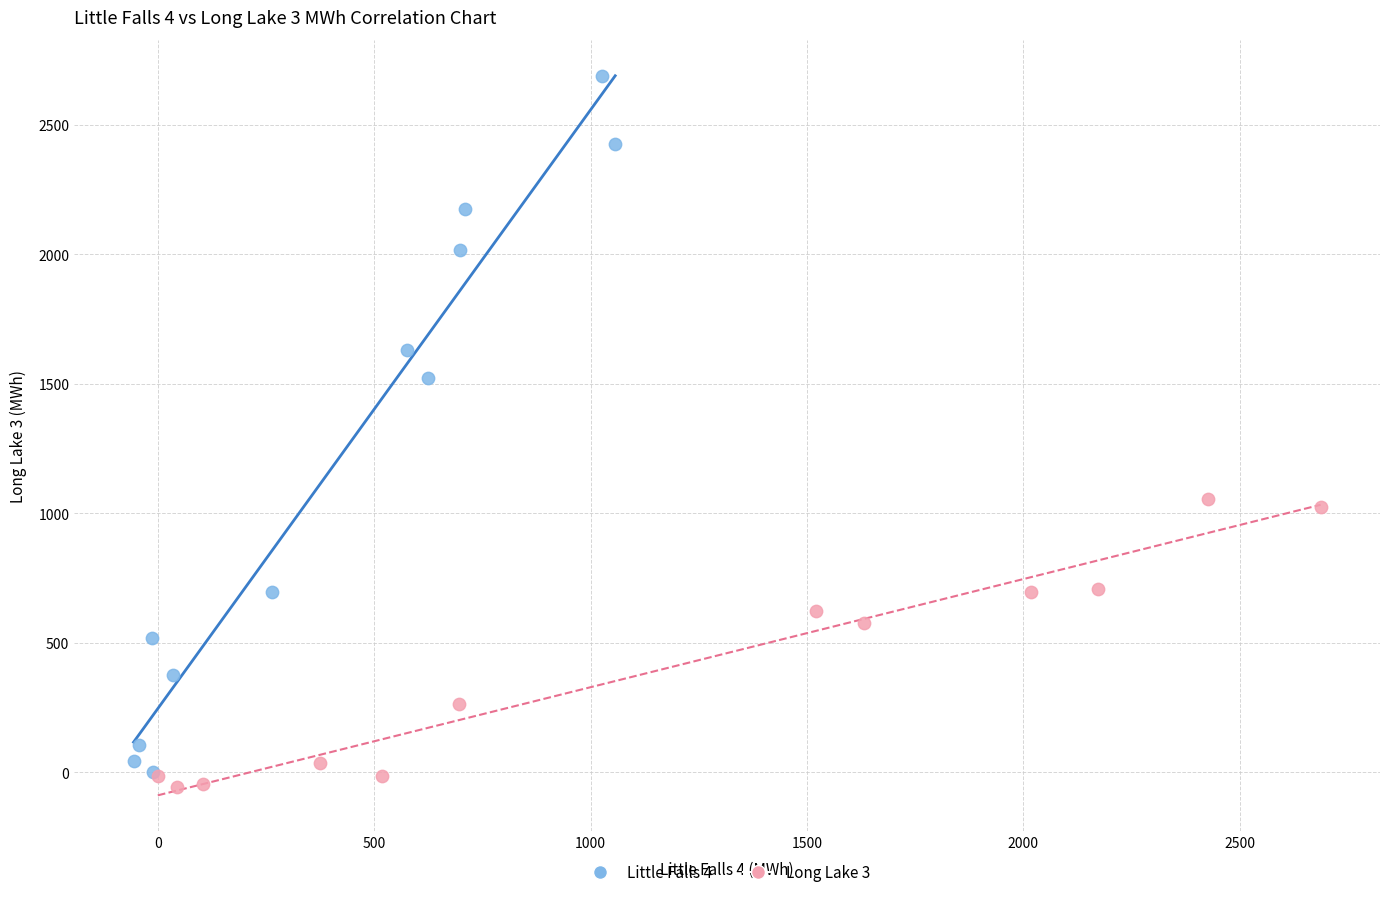

Which series has the largest Y range (max minus min)?

Little Falls 4